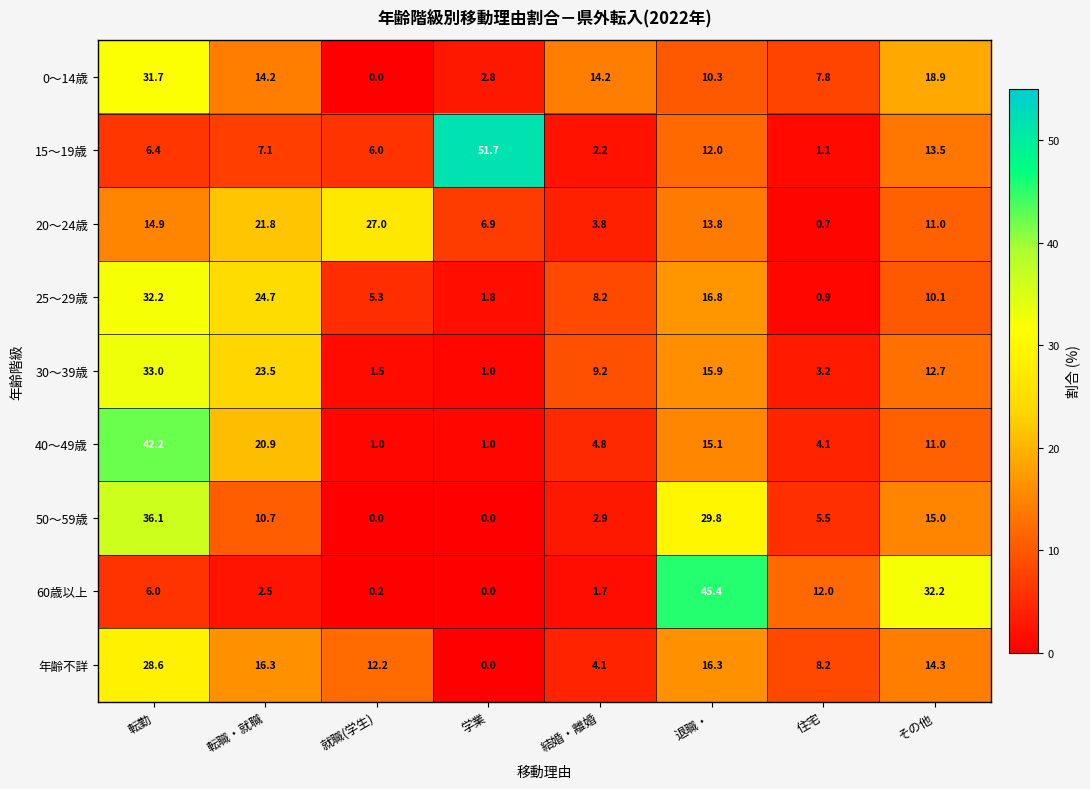

Read the 20～24歳 value at 結婚・離婚.

3.8